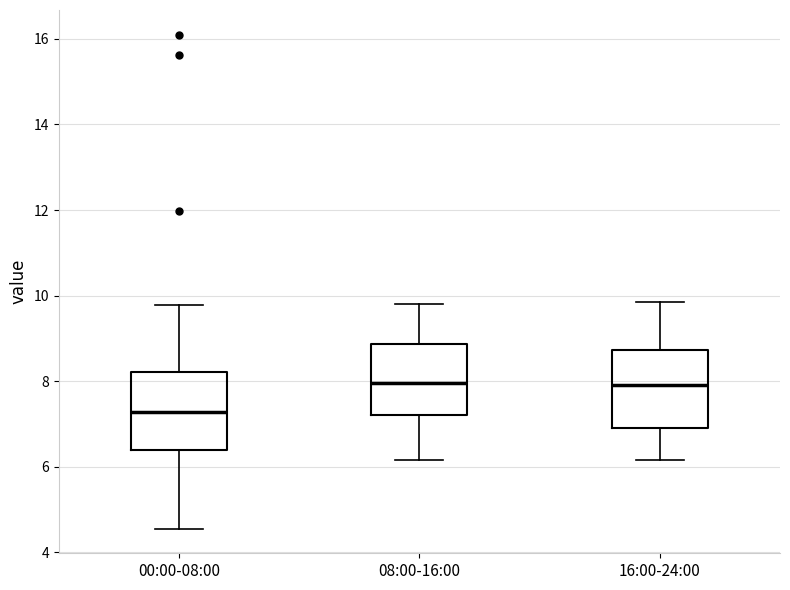

Reading left to right, read every box against the y-axis: the position of its median line, the range the box covers, and the ends of its whiskers. The values are not printed on the chart, so give them approximately, as read against the axis.

00:00-08:00: median 7.2, box 6.4 to 8.2, whiskers 4.6 to 9.8
08:00-16:00: median 8.0, box 7.2 to 8.8, whiskers 6.2 to 9.8
16:00-24:00: median 8.0, box 7.0 to 8.8, whiskers 6.2 to 9.8